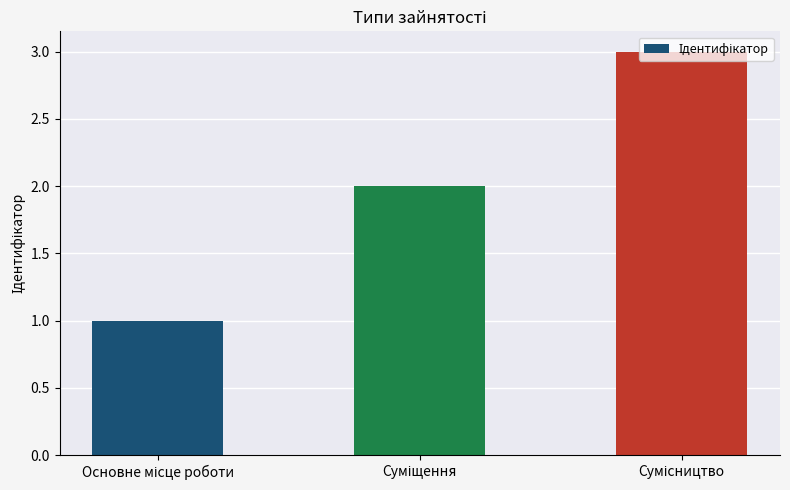

What is the smallest value displayed?

1